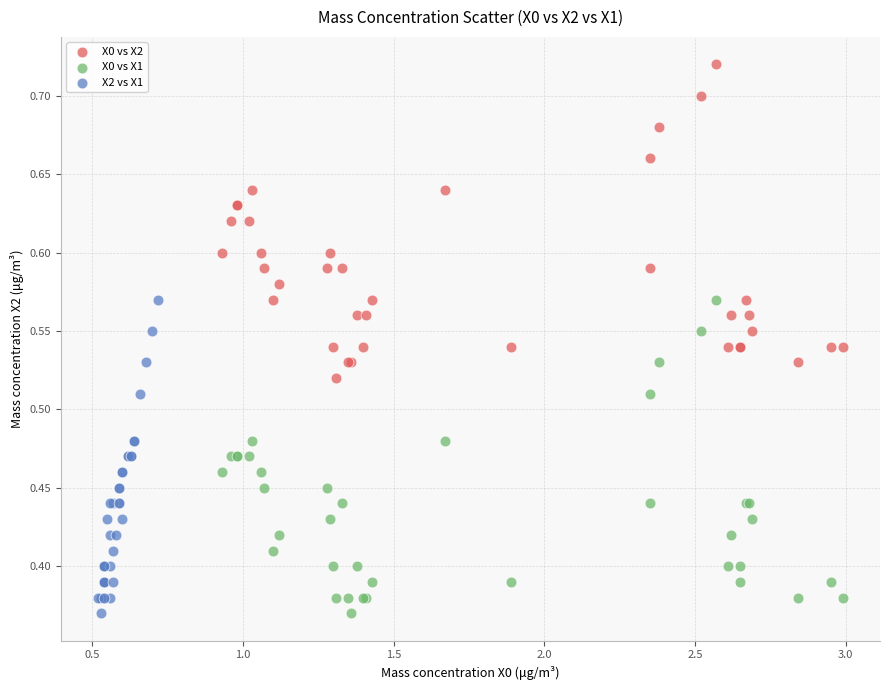

Which series contains the highest Y value?

X0 vs X2